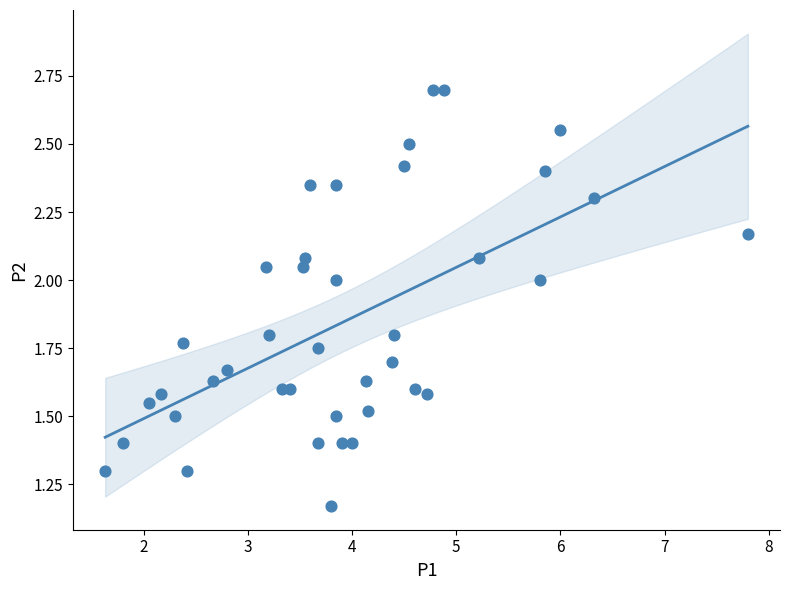

What is the range of X values (max minus min)?

6.2